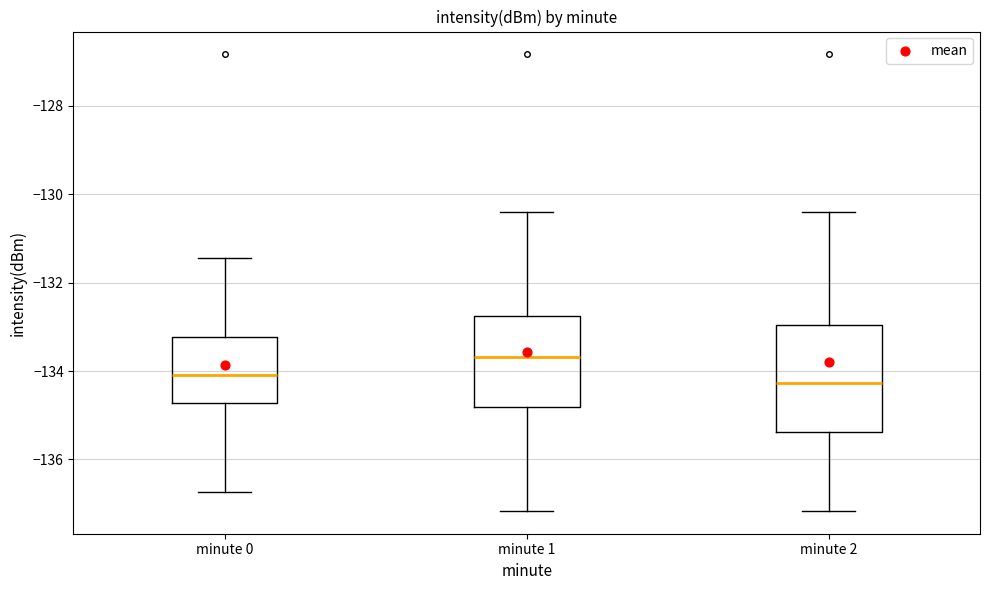

Reading left to right, read every box against the y-axis: the position of its median line, the range the box covers, and the ends of its whiskers. The values are not printed on the chart, so give them approximately, as read against the axis.

minute 0: median -134.0, box -134.8 to -133.2, whiskers -136.8 to -131.4
minute 1: median -133.6, box -134.8 to -132.8, whiskers -137.2 to -130.4
minute 2: median -134.2, box -135.4 to -133.0, whiskers -137.2 to -130.4